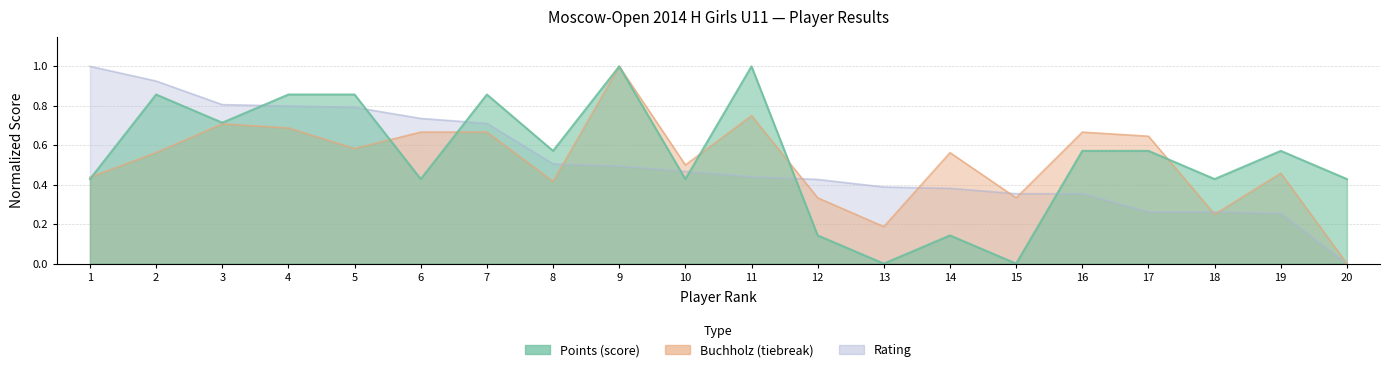

What is the spread (max minus min) of values at 3?

0.1